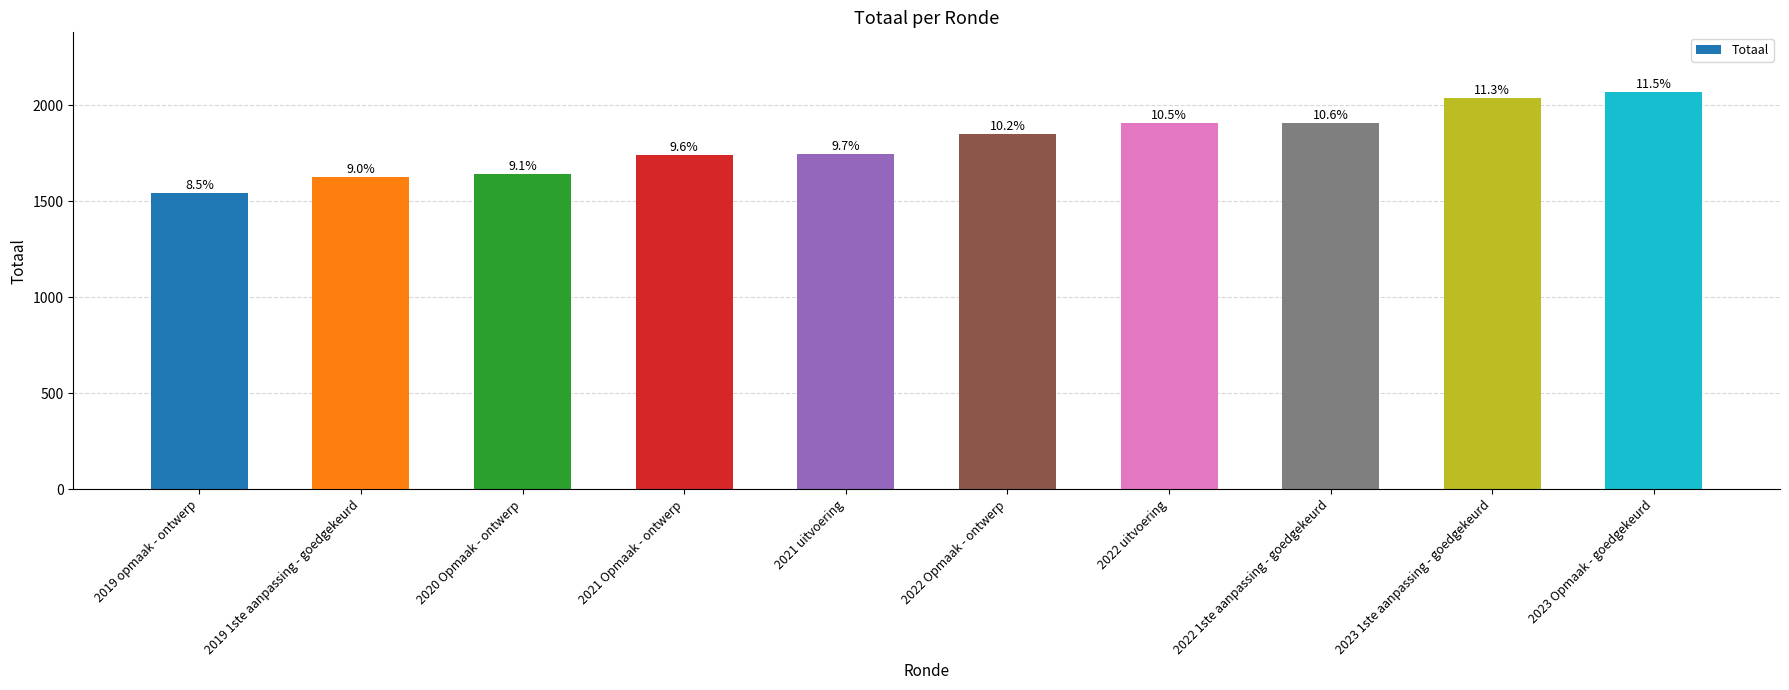

Rank the categories by value from highest to lowest.

2023 Opmaak - goedgekeurd, 2023 1ste aanpassing - goedgekeurd, 2022 1ste aanpassing - goedgekeurd, 2022 uitvoering, 2022 Opmaak - ontwerp, 2021 uitvoering, 2021 Opmaak - ontwerp, 2020 Opmaak - ontwerp, 2019 1ste aanpassing - goedgekeurd, 2019 opmaak - ontwerp